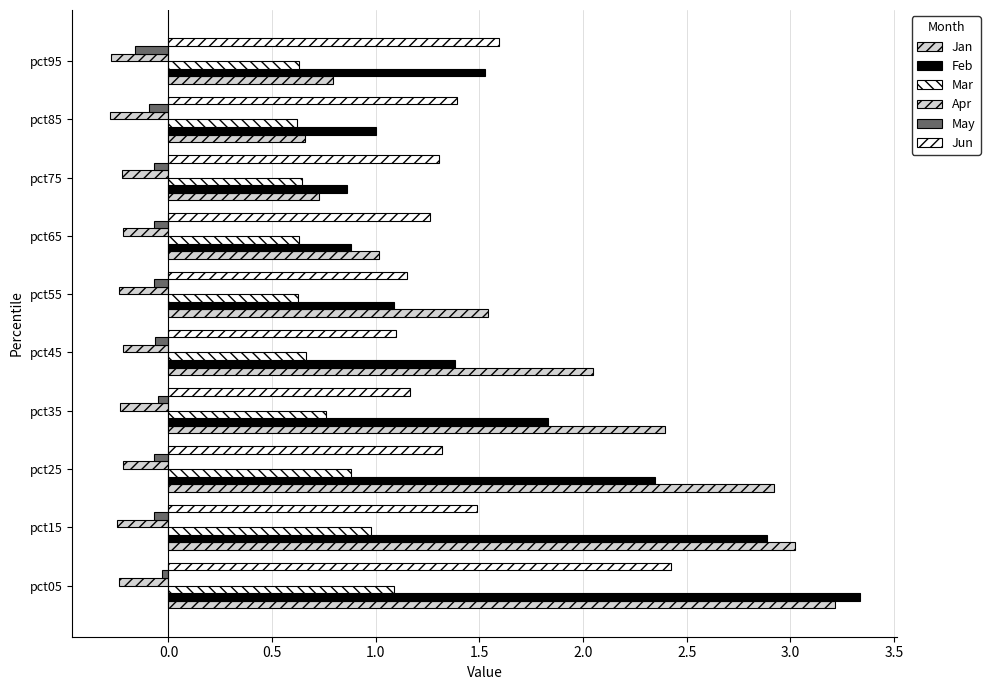

How many data points in Jan are above 2?

5